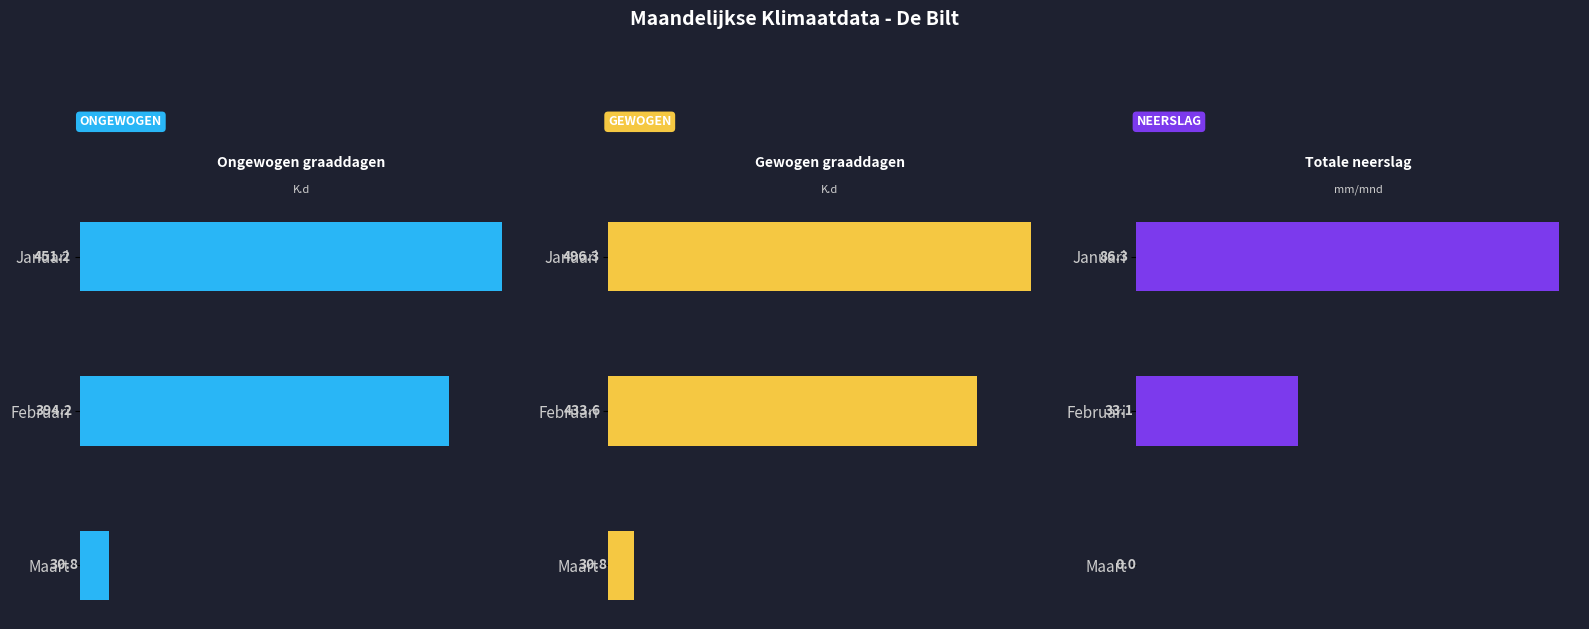

What is the sum of the Totale neerslag values at Januari and Maart?

86.3